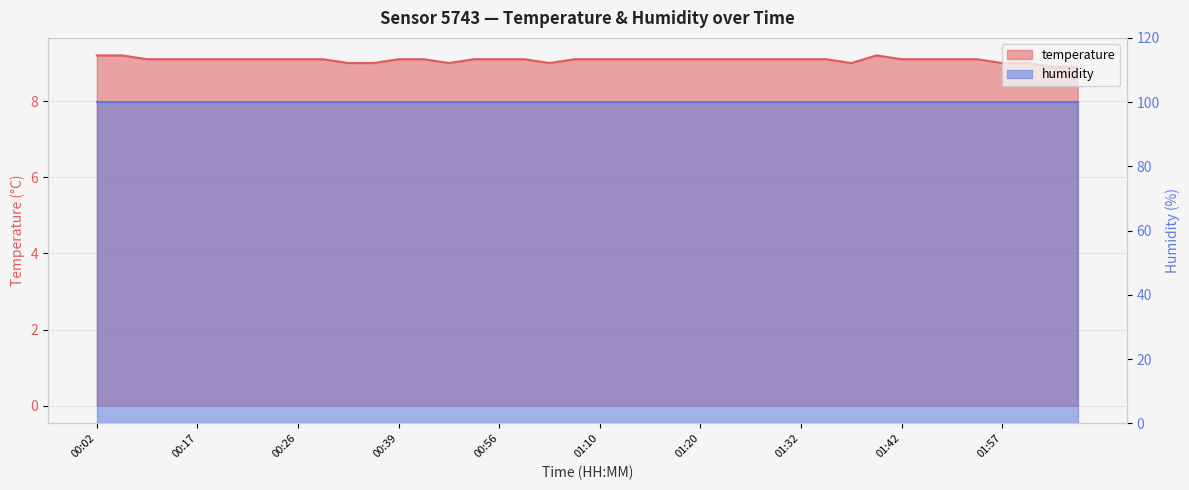

List the labels in order of value, smallest first.

02:04, 02:07, 00:34, 00:36, 00:51, 01:06, 01:37, 01:57, 02:02, 00:12, 00:14, 00:17, 00:19, 00:21, 00:24, 00:26, 00:29, 00:39, 00:44, 00:53, 00:56, 01:01, 01:08, 01:10, 01:13, 01:15, 01:18, 01:20, 01:25, 01:28, 01:30, 01:32, 01:35, 01:42, 01:50, 01:52, 01:55, 00:02, 00:09, 01:40